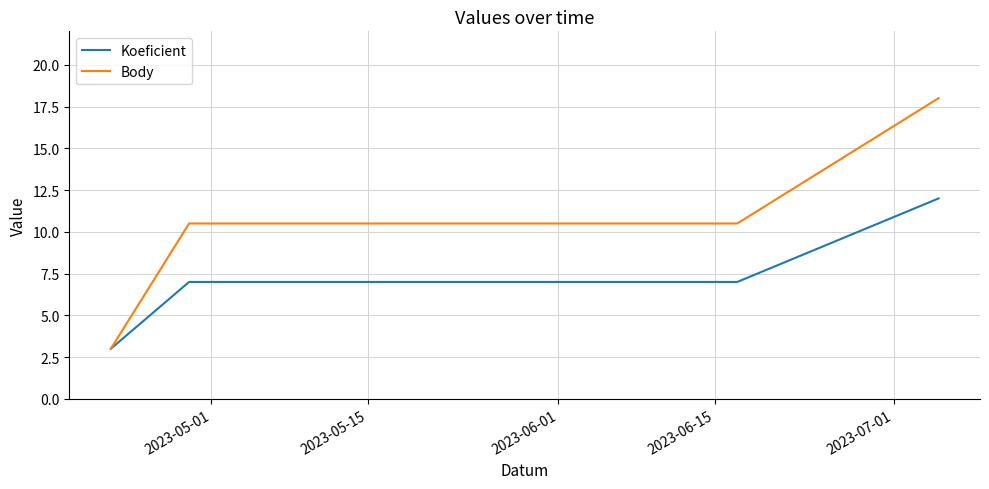

At how many categories does at least one series exceed 5?

3